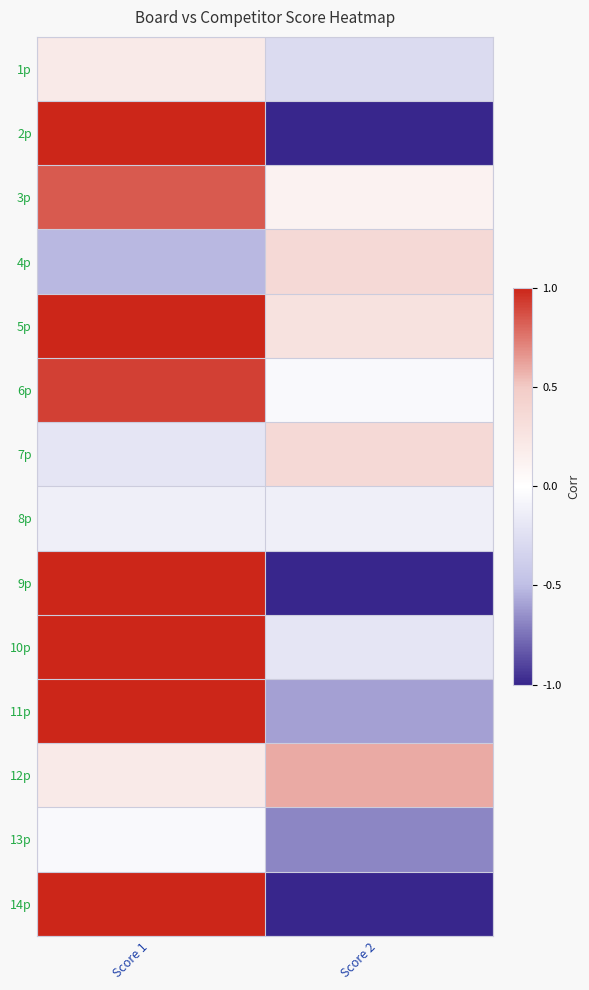

Reading left to right, transcribe all the data shown in this chart.

1p: Score 1=0.2	Score 2=-0.3
2p: Score 1=1.0	Score 2=-1.0
3p: Score 1=0.8	Score 2=0.1
4p: Score 1=-0.5	Score 2=0.4
5p: Score 1=1.0	Score 2=0.3
6p: Score 1=0.9	Score 2=-0.0
7p: Score 1=-0.2	Score 2=0.4
8p: Score 1=-0.1	Score 2=-0.1
9p: Score 1=1.0	Score 2=-1.0
10p: Score 1=1.0	Score 2=-0.2
11p: Score 1=1.0	Score 2=-0.6
12p: Score 1=0.2	Score 2=0.6
13p: Score 1=-0.0	Score 2=-0.7
14p: Score 1=1.0	Score 2=-1.0